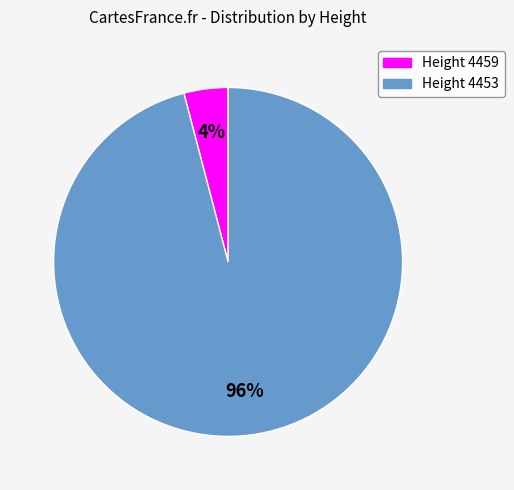

Rank the categories by value from lowest to highest.

Height 4459, Height 4453